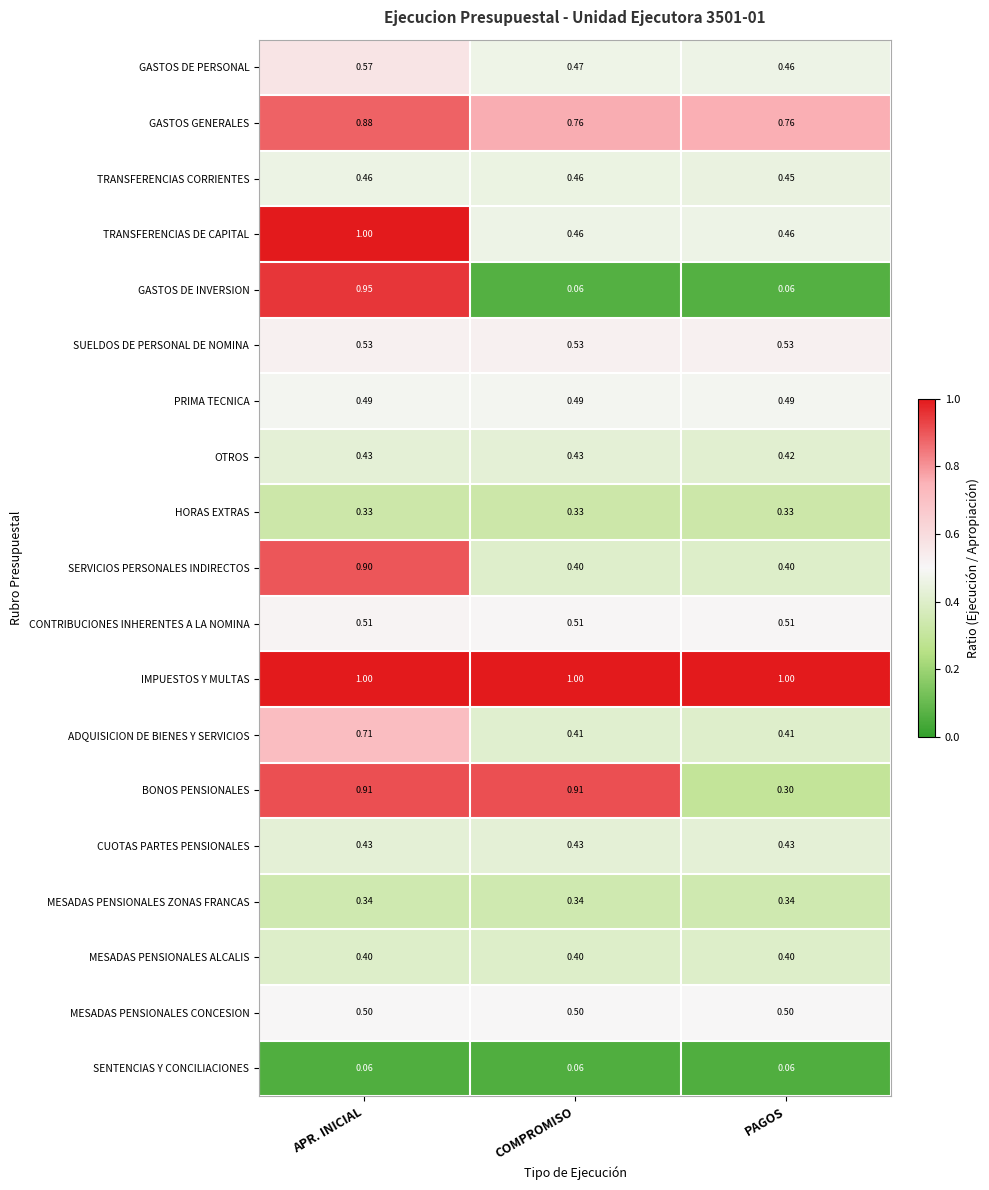

At which category is the sum across all series the highest?

APR. INICIAL